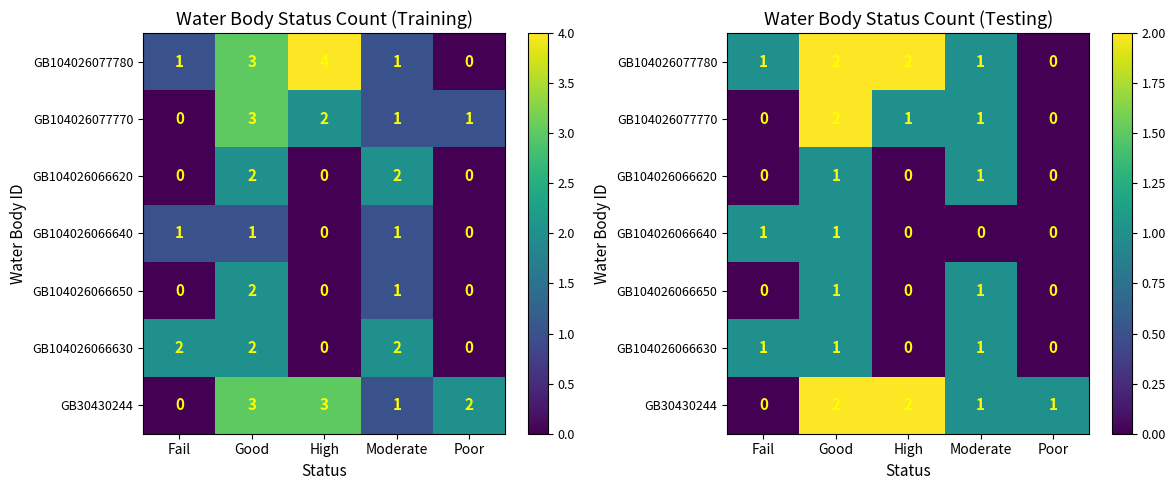

How many categories are shown in the chart?

5